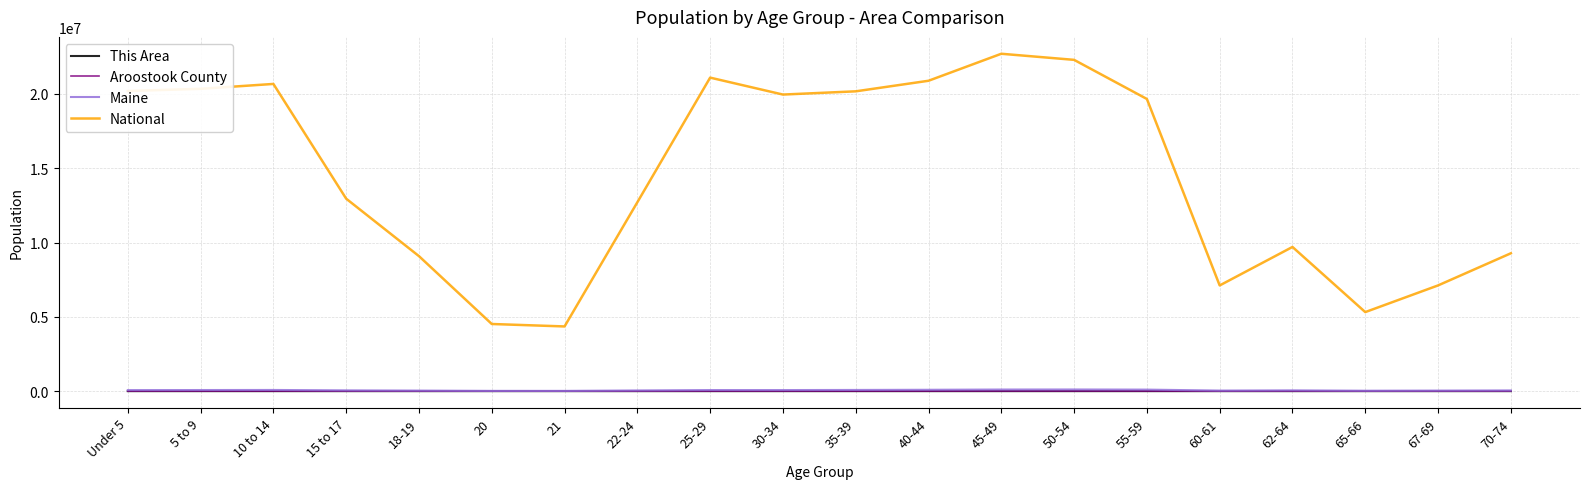

What is the maximum value for Maine?

110956